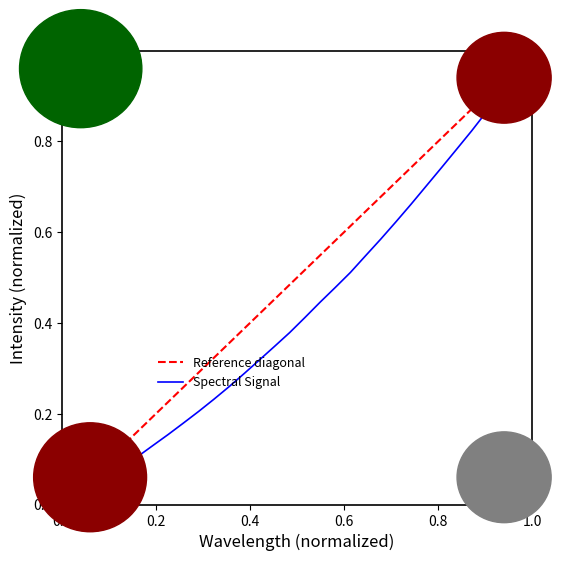

True or false: the data has more than 1 interior local peaks.

False